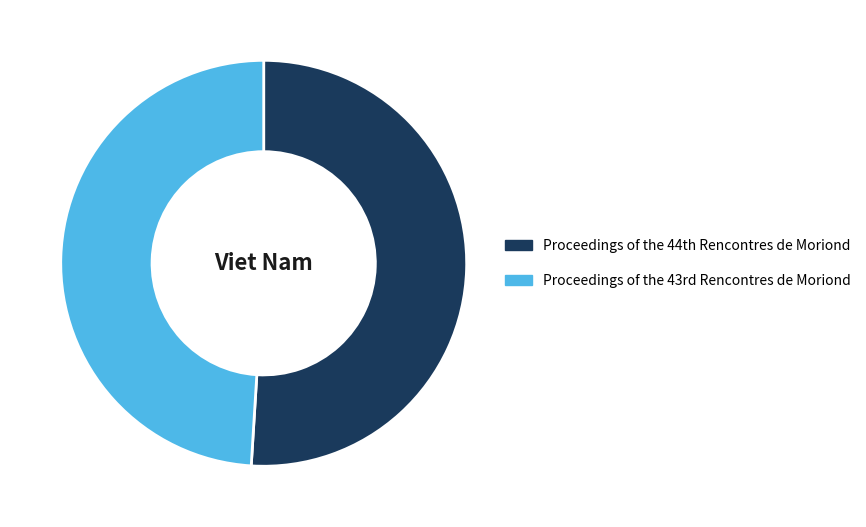

How many segments does this pie chart have?

2